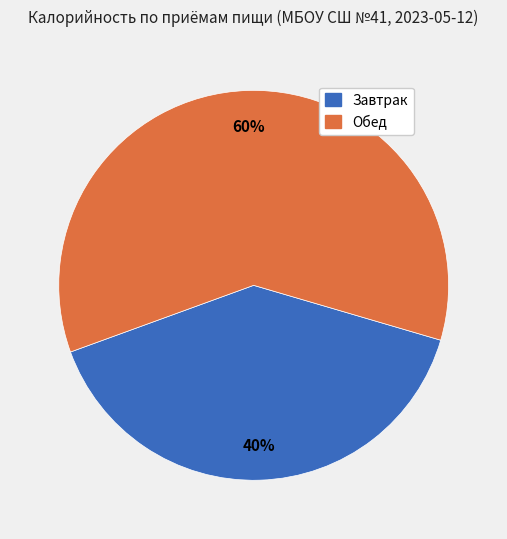

Does any single category account for the majority?

Yes